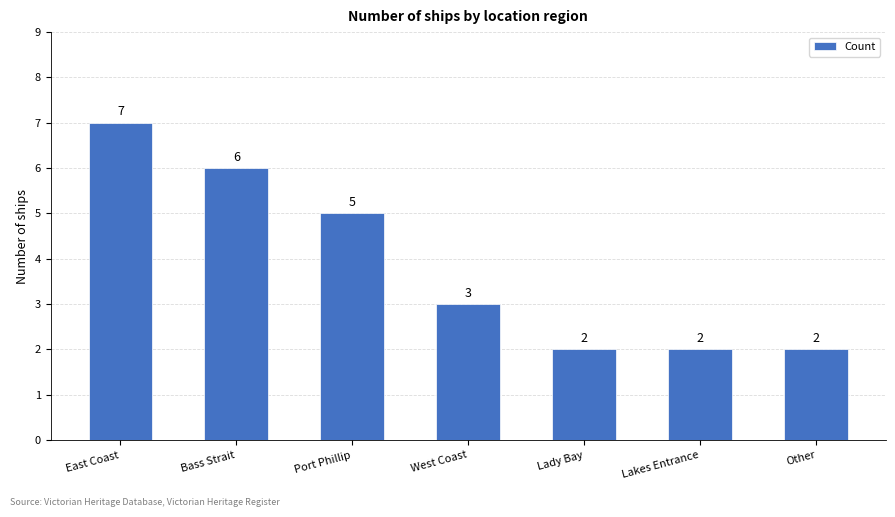

What is the difference between the values at Other and Port Phillip?

3